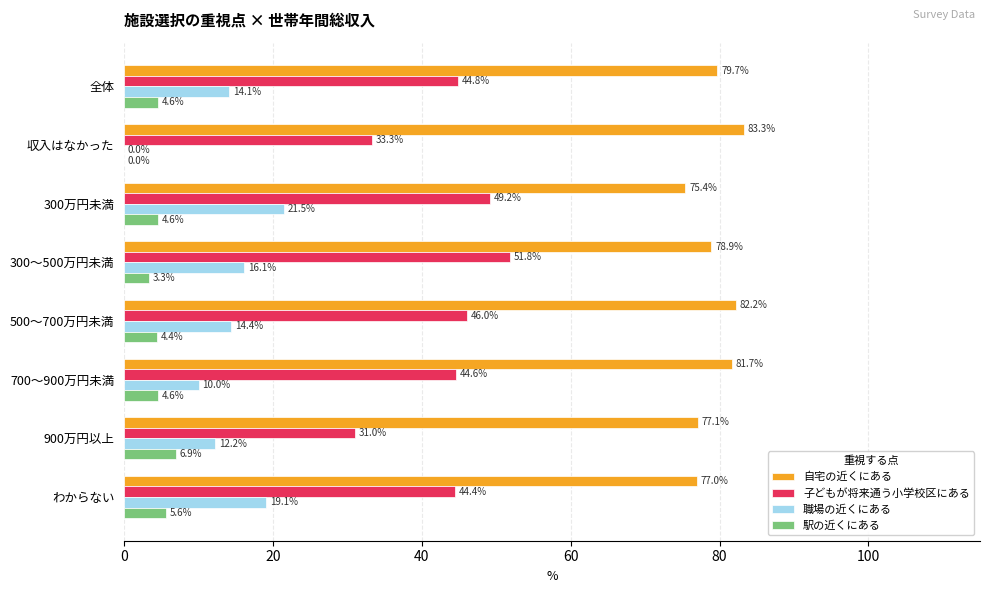

Is it true that 自宅の近くにある equals 83.3 at 収入はなかった?

True